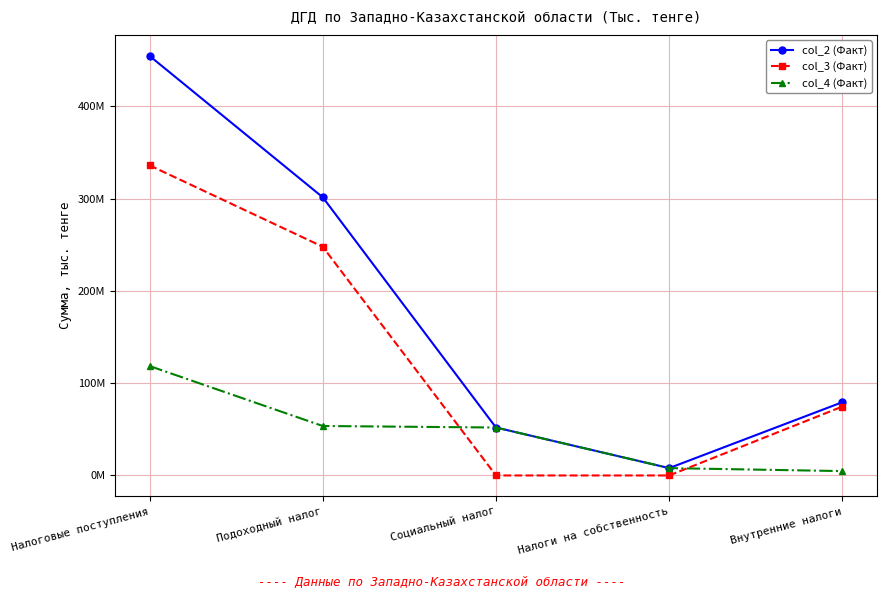

Which series has the largest range (max minus min)?

col_2 (Факт)